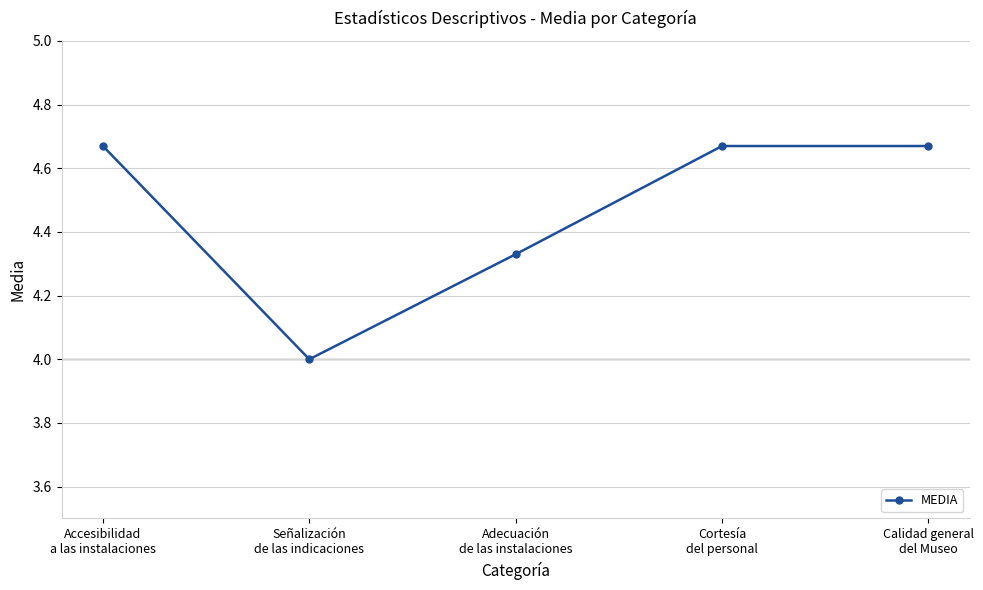

What is the difference between the maximum and minimum values?

0.7